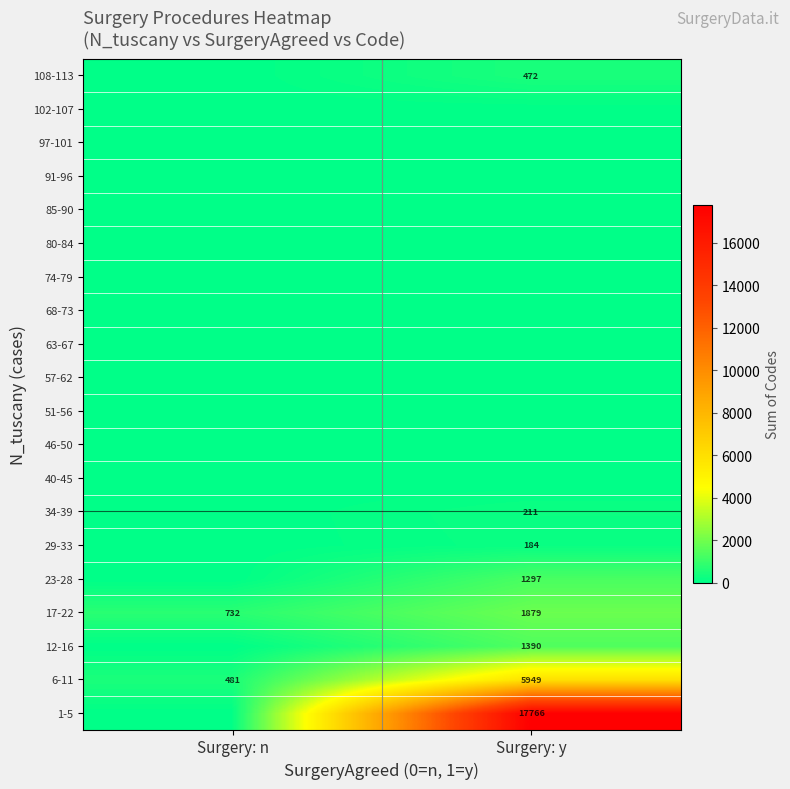

The 29-33 series shows 184 at Surgery: y. True or false?

True